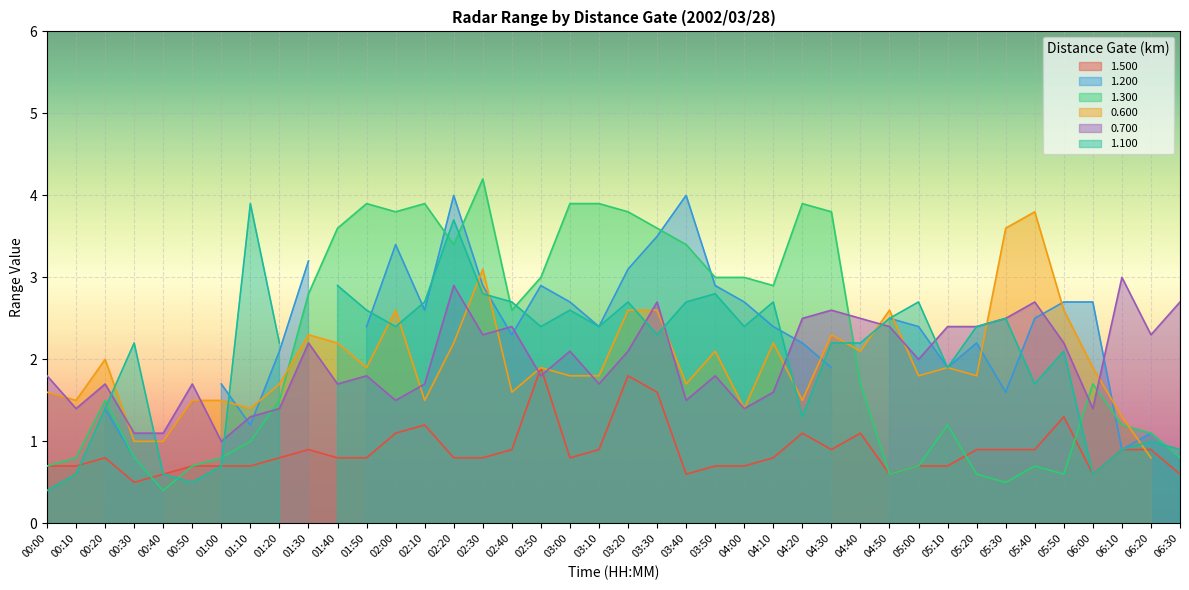

How many data points in 1.300 are above 1?

26